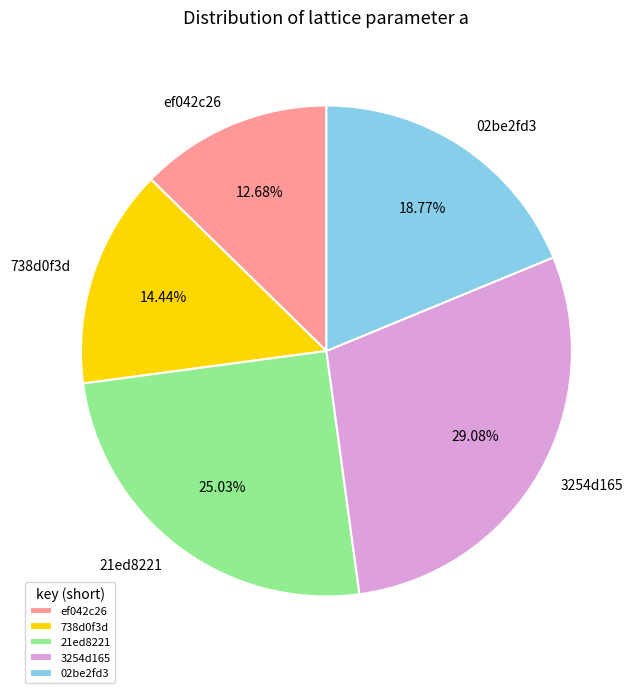

Which slice is the smallest?

ef042c26